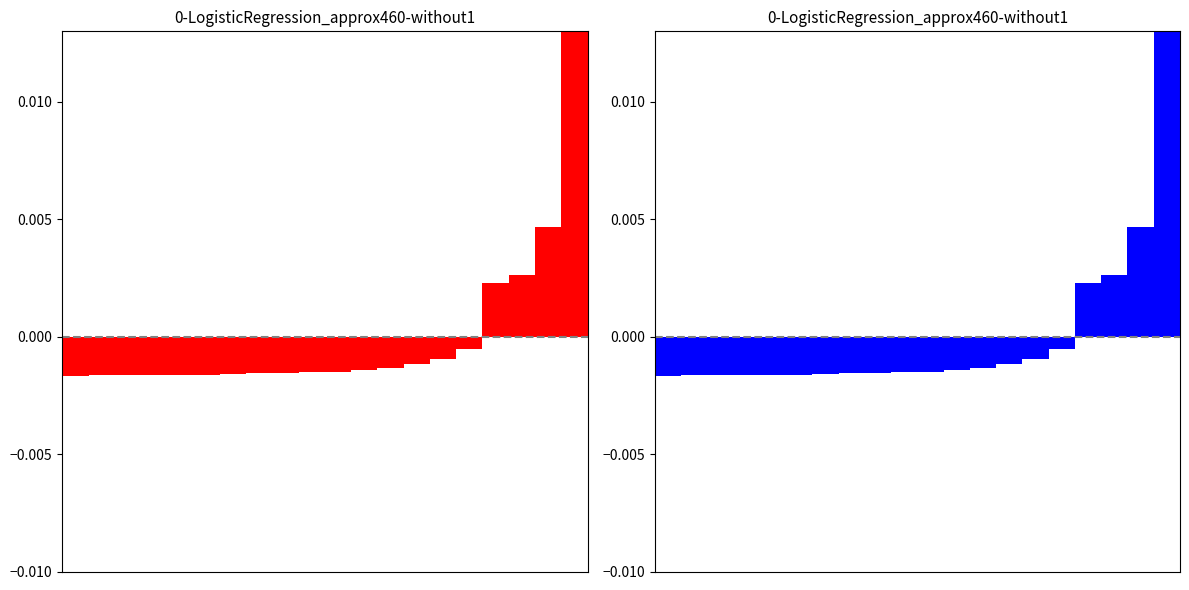

Which category has the highest value across all series?

19